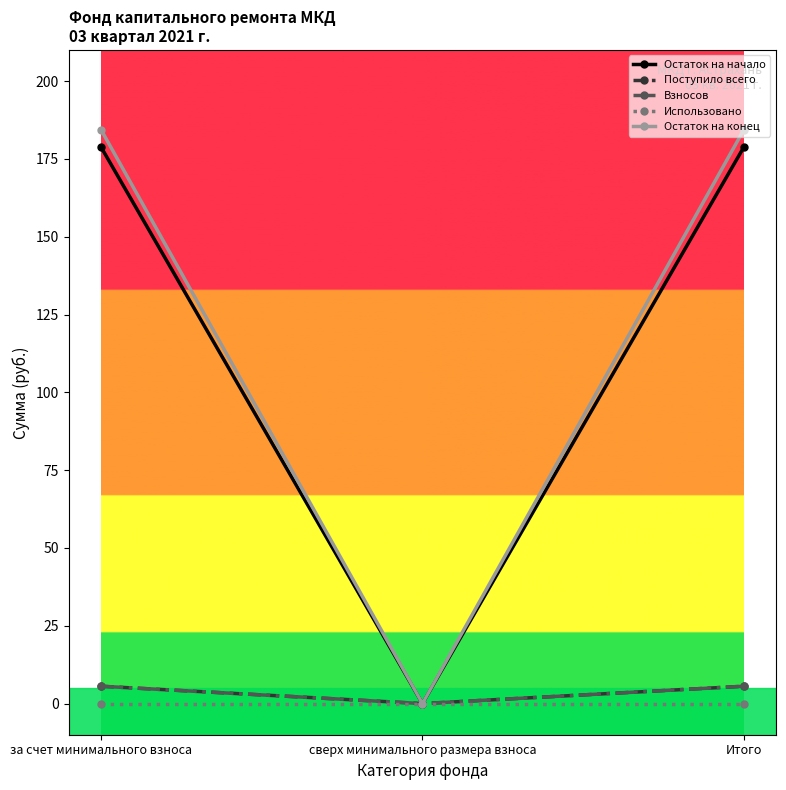

The Взносов series shows 5.6 at Итого. True or false?

True